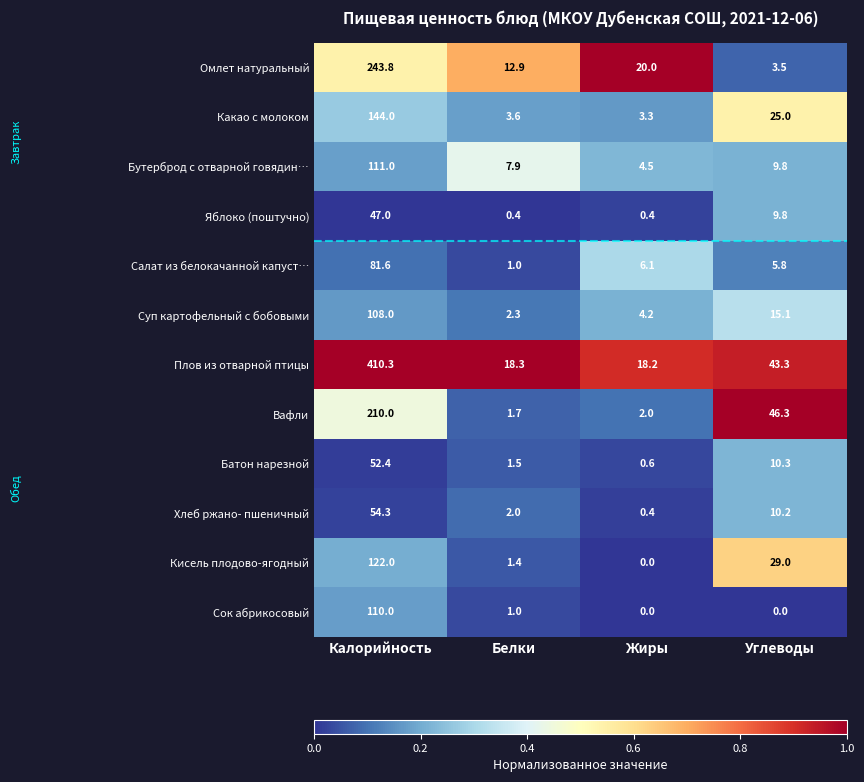

What is the highest value of the Суп картофельный с бобовыми series?

108.0